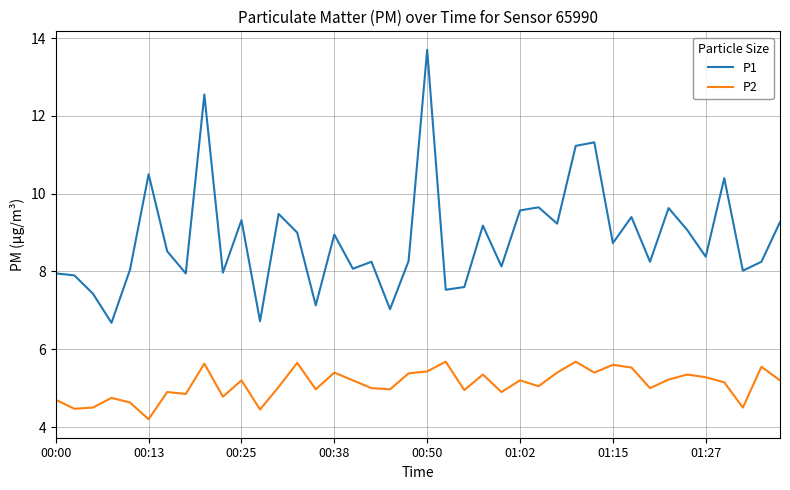

List the series in order of their overall mean, lowest first.

P2, P1